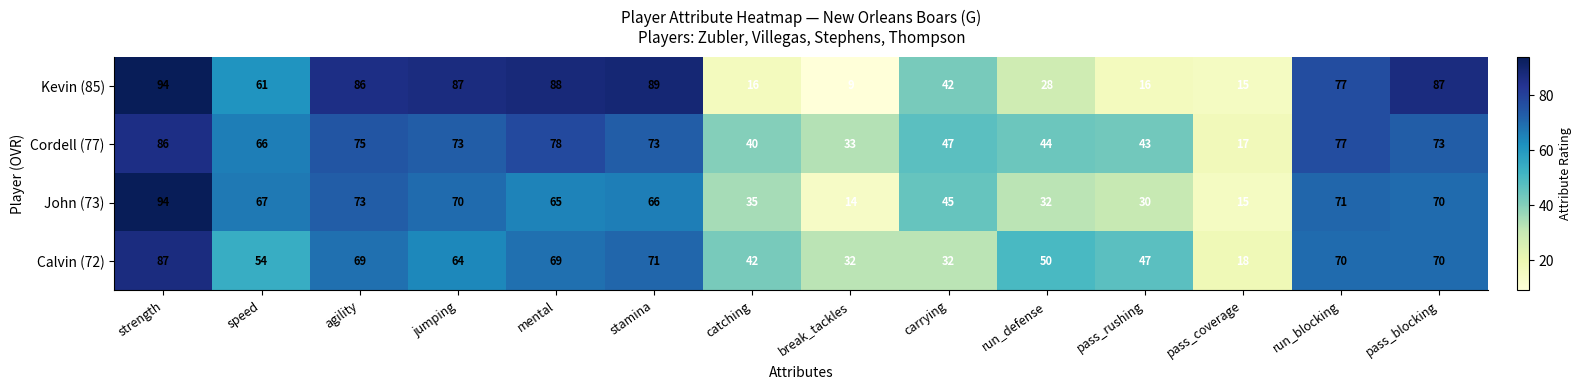

The value of John (73) at jumping is 70. True or false?

True